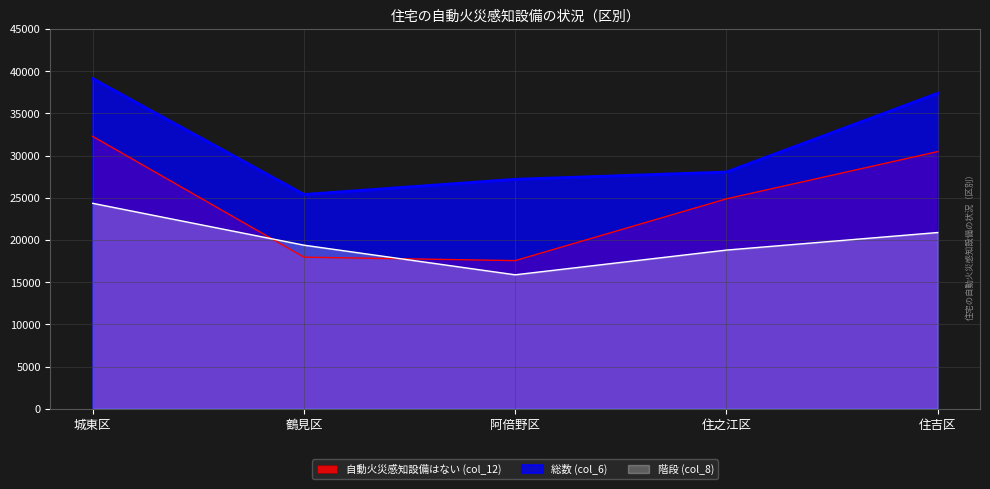

In 総数 (col_6), how many points are lower than both neighbors (excluding endpoints)?

1